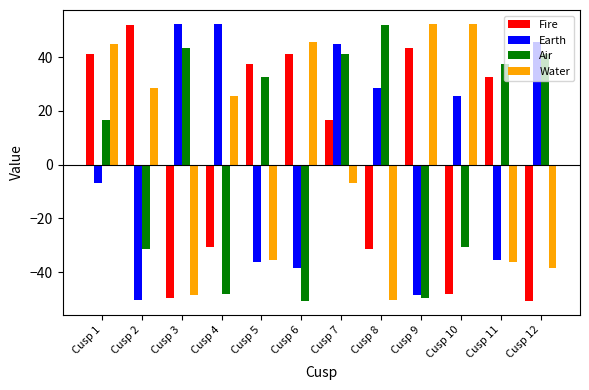

How many bars are there in each group?

4